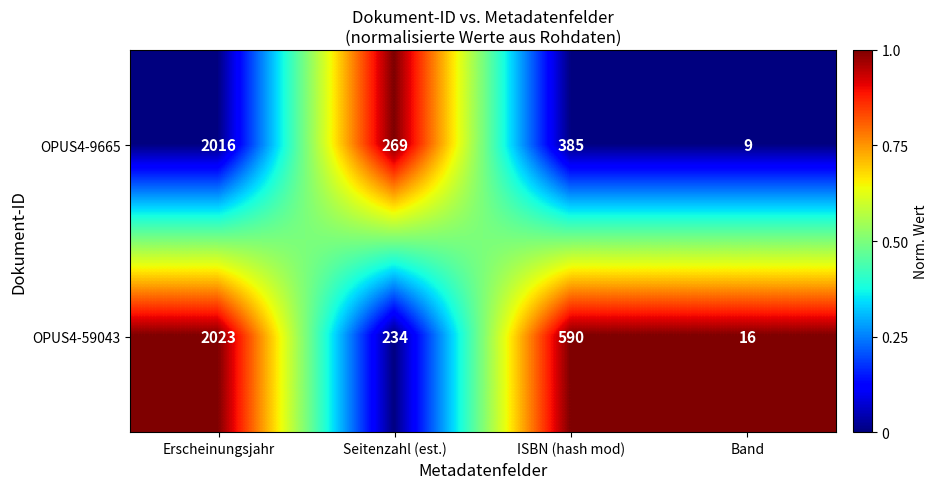

Reading right to left, transcribe all the data shown in this chart.

OPUS4-9665: 9	385	269	2016
OPUS4-59043: 16	590	234	2023